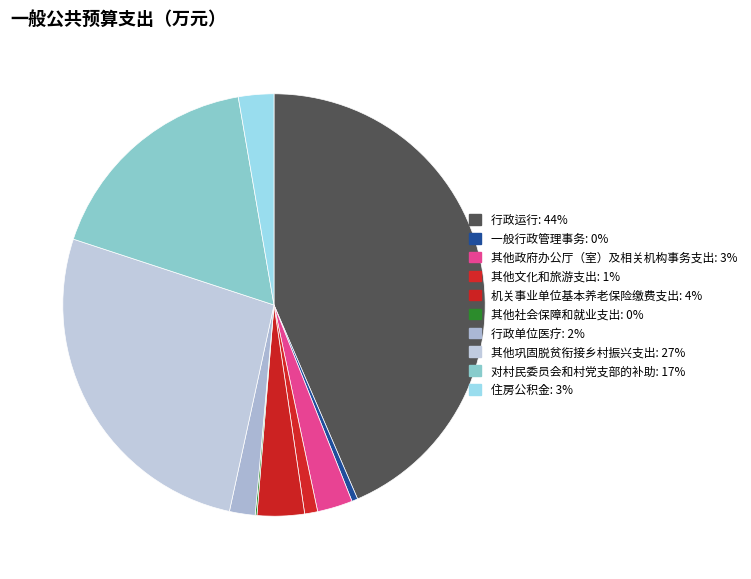

Do 对村民委员会和村党支部的补助 and 其他社会保障和就业支出 together represent more than half of the pie?

No